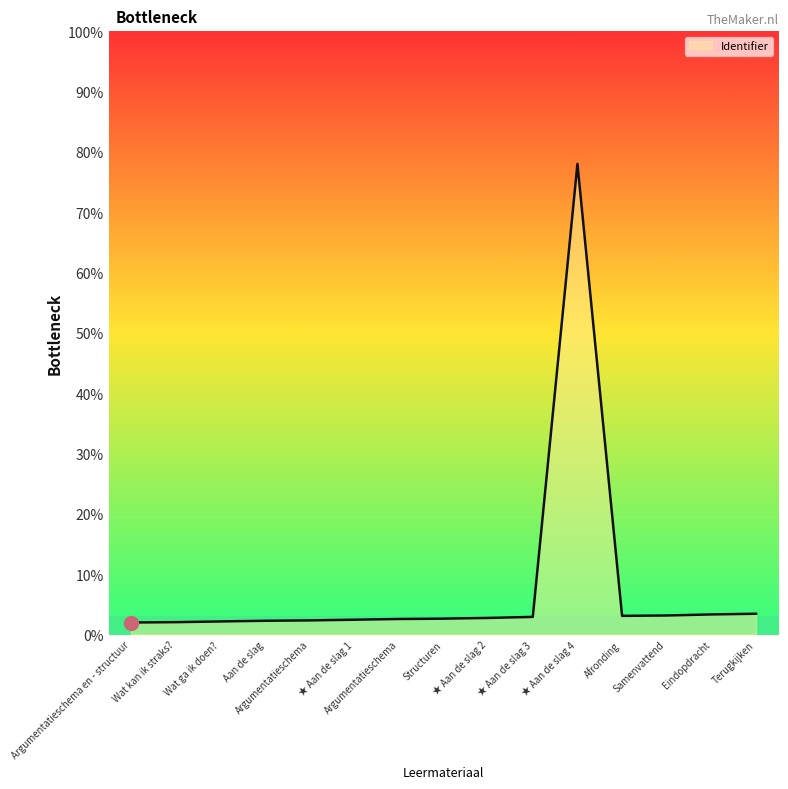

Is this an area chart (filled region under the line)?

Yes